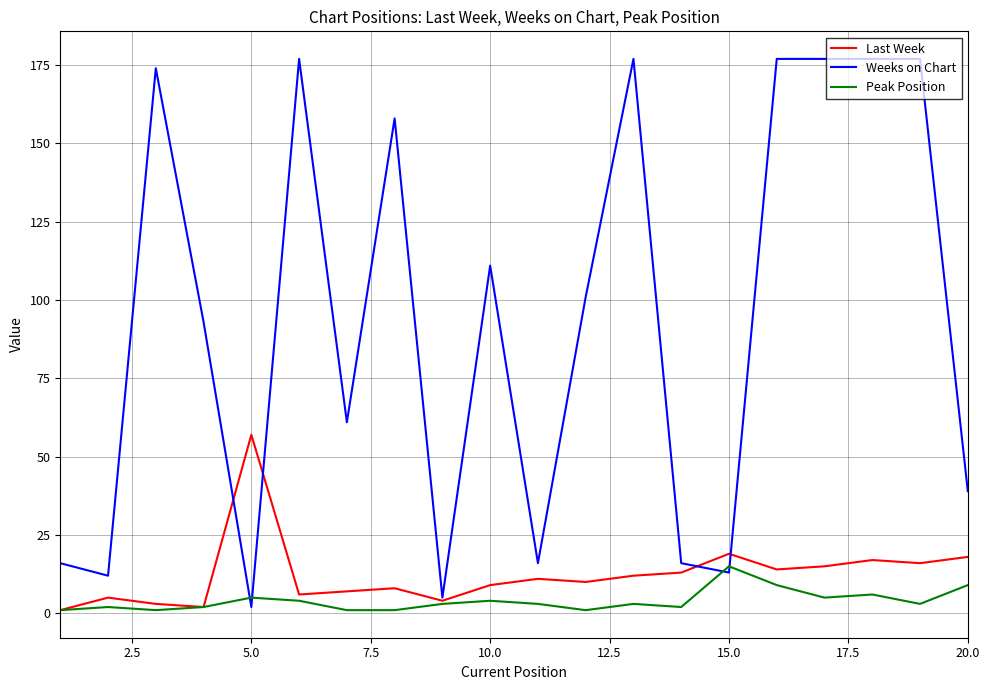

Rank the series by their maximum value, from highest to lowest.

Weeks on Chart, Last Week, Peak Position